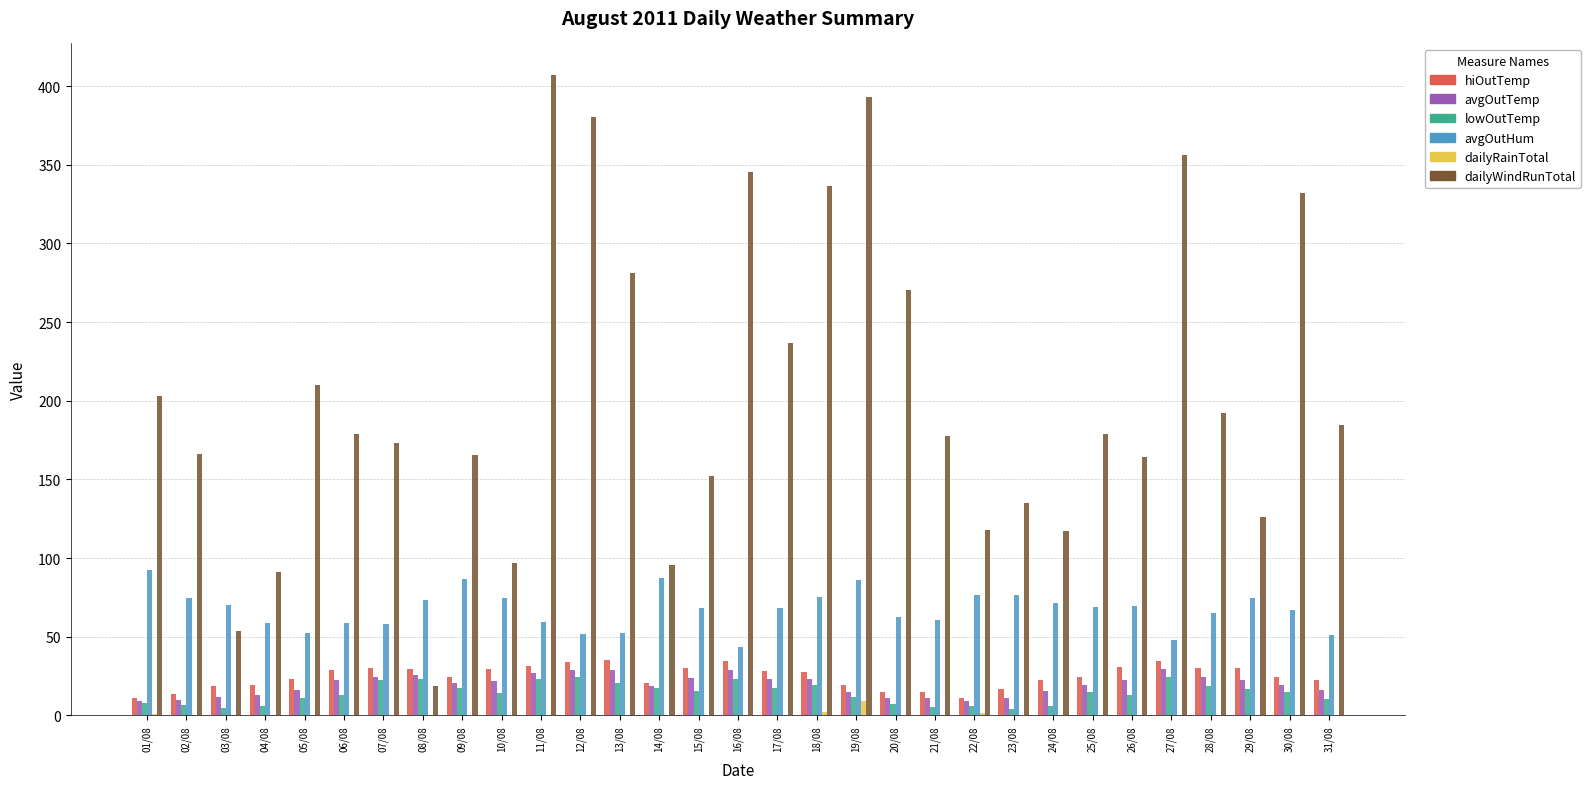

Which label corresponds to the largest value in the chart?

11/08